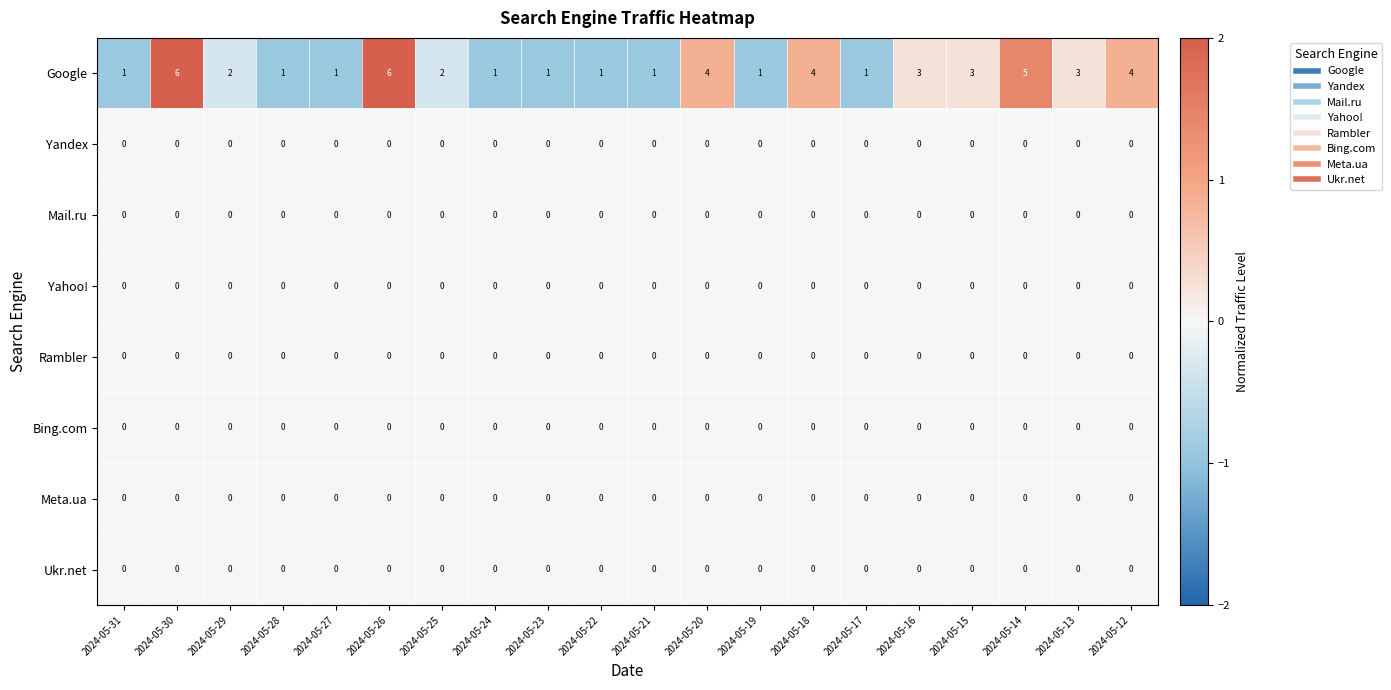

Count the number of data series in this chart.

8